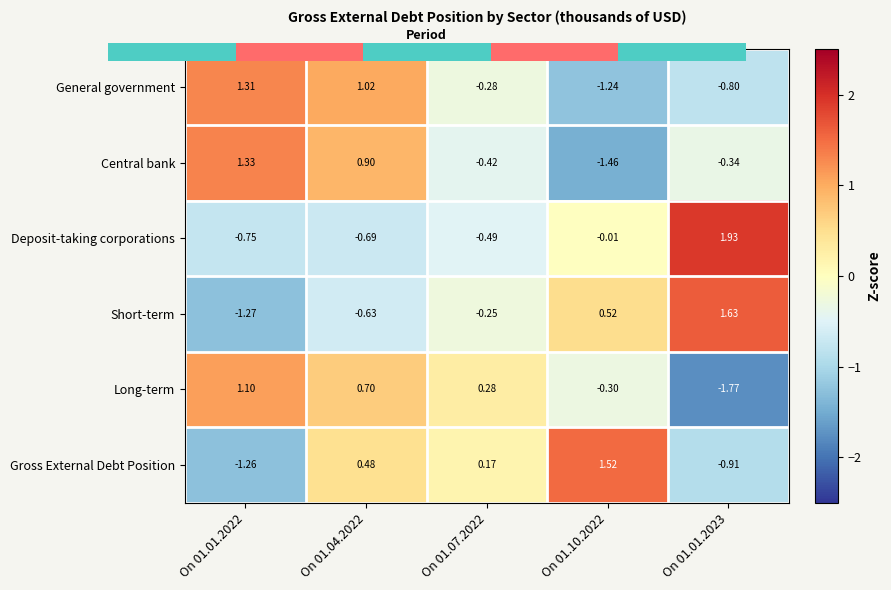

Is the value of General government at On 01.10.2022 greater than the value of Central bank at On 01.10.2022?

Yes